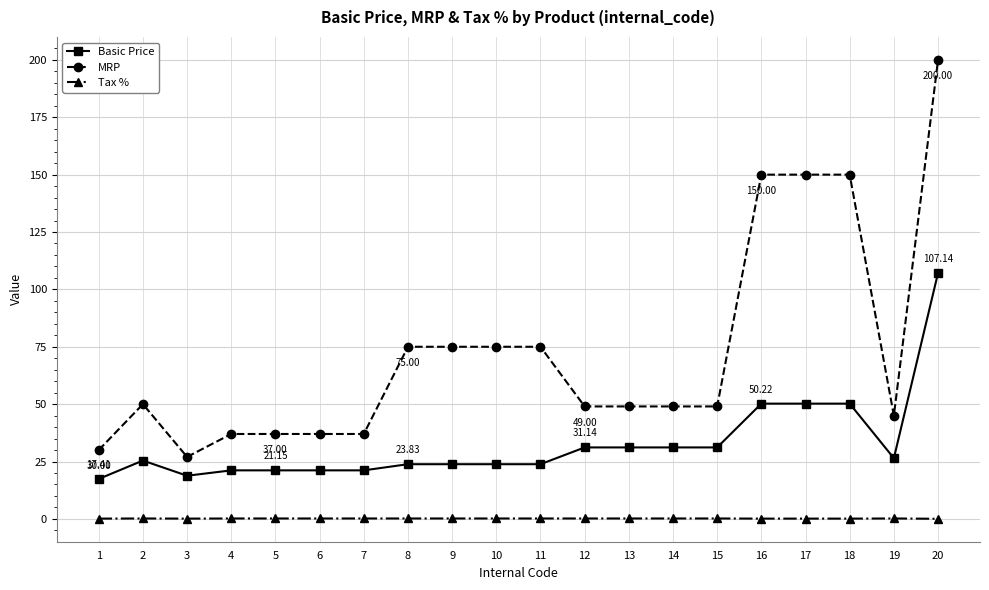

What is the difference between the maximum and minimum values in the Basic Price series?

89.7